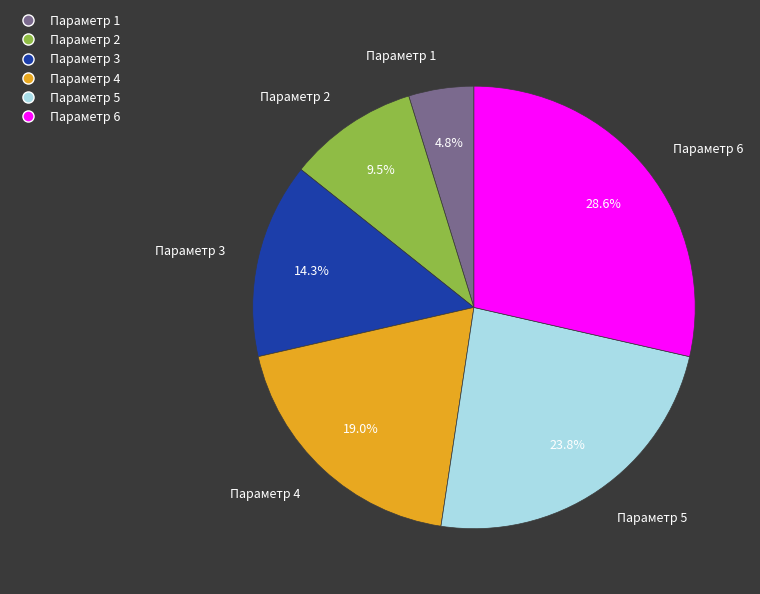

What percentage is NOT represented by Параметр 1?

95.2%